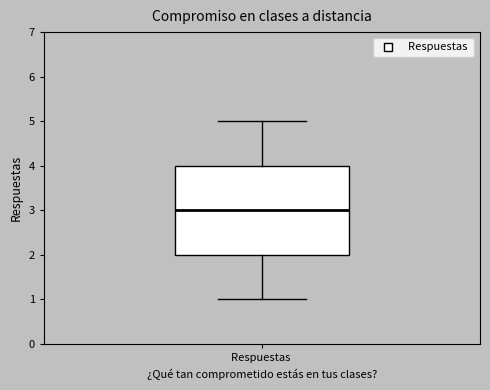

Read this box plot against the y-axis: the position of the median line, the range covered by the box, and the ends of both whiskers. The values are not printed on the chart, so give them approximately, as read against the axis.

median 3, box 2 to 4, whiskers 1 to 5